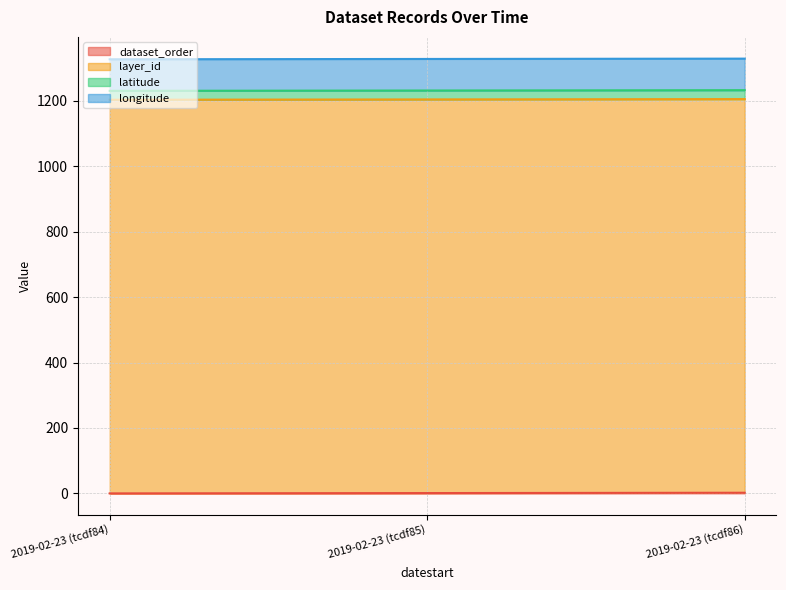

What is the sum of the layer_id values at 2019-02-23 (tcdf86) and 2019-02-23 (tcdf85)?

2406.0